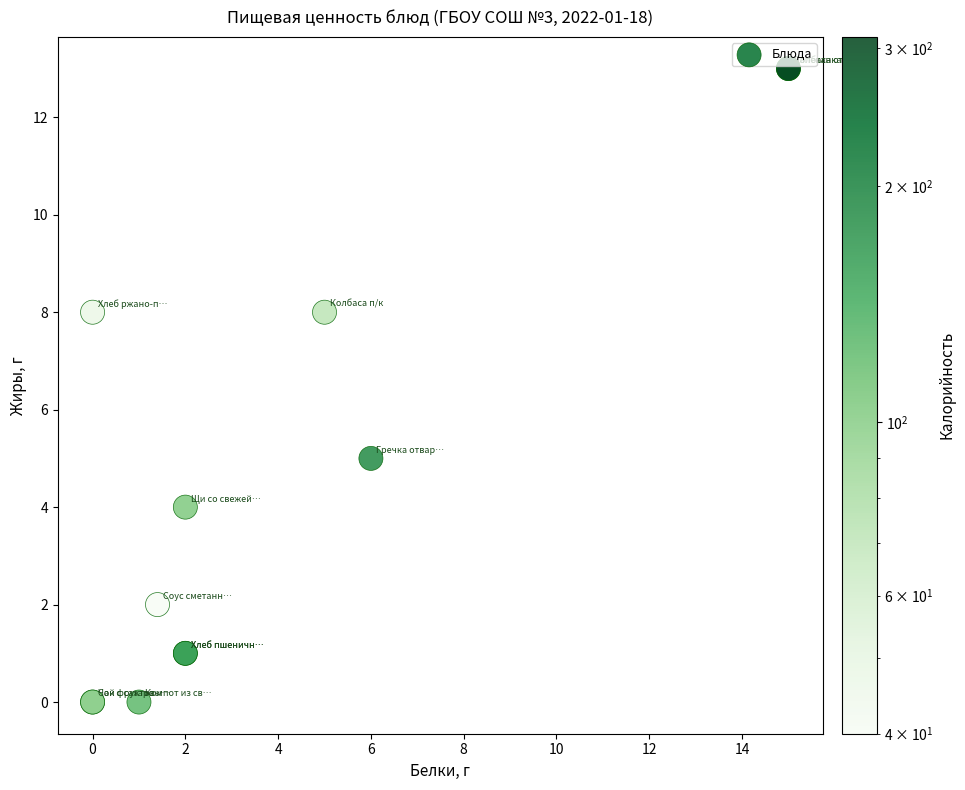

What Y value in the scatter plot is closest to 6?

5